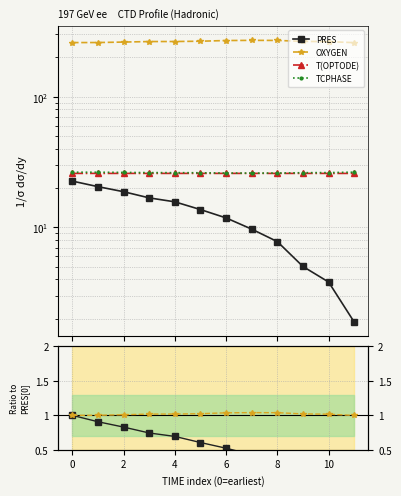

Which series has the widest spread of values?

PRES